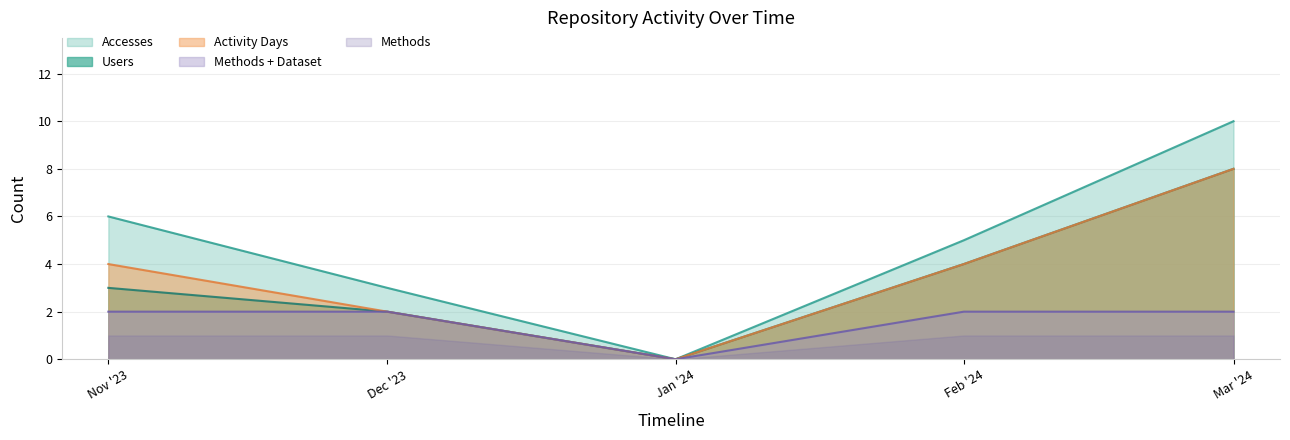

How many Methods values are between 2 and 3?

4